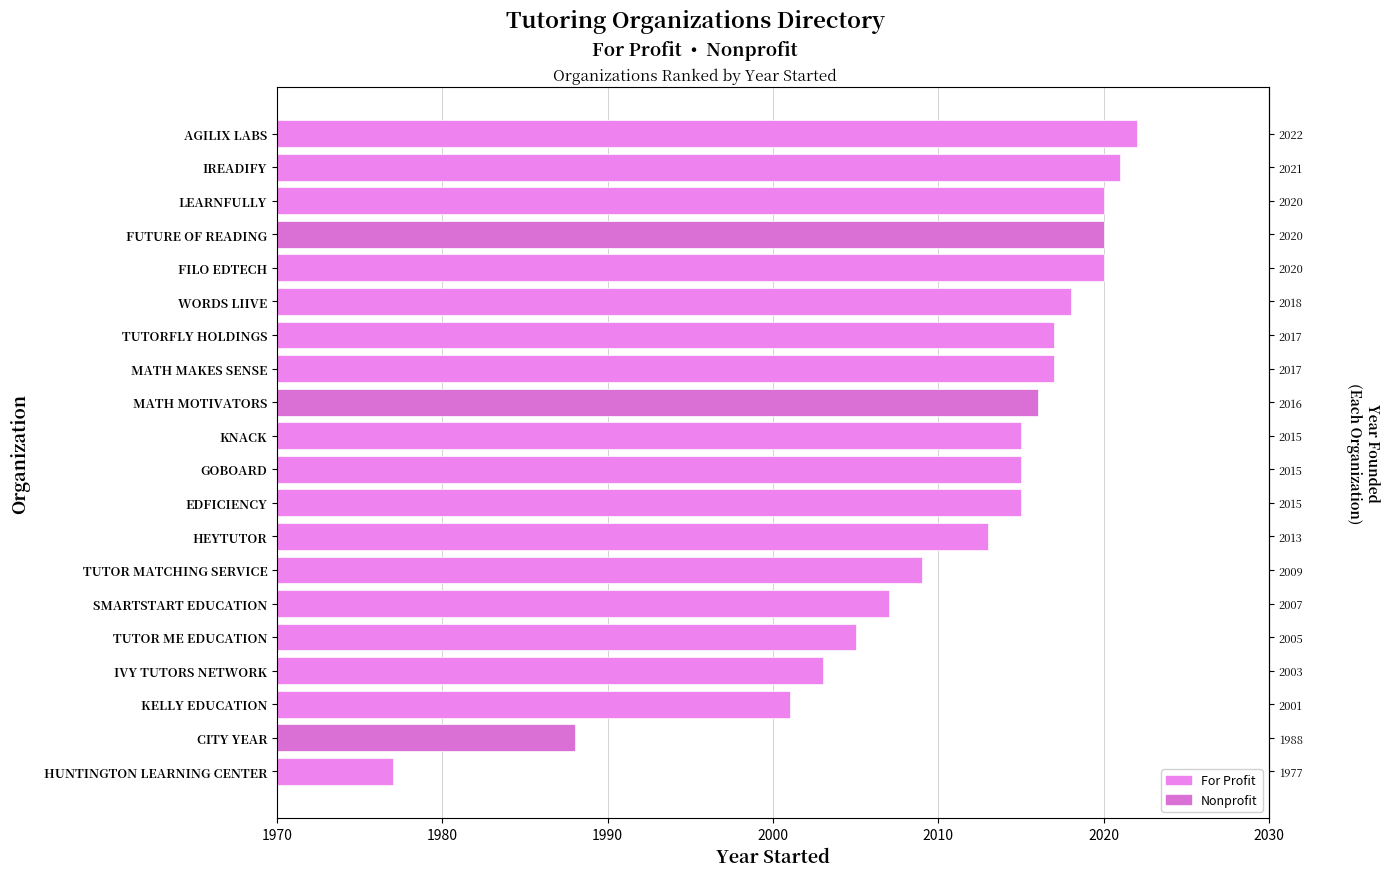

True or false: the data shows 2020 at LEARNFULLY.

True